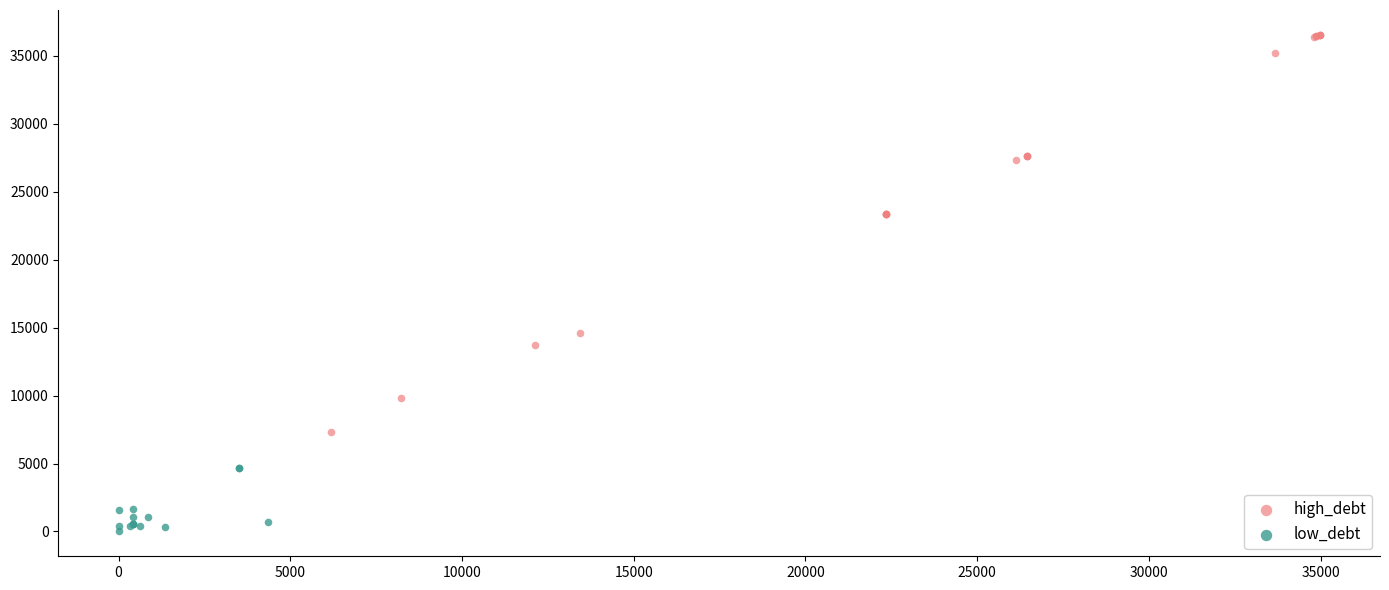

Which series has the widest spread of Y values?

high_debt